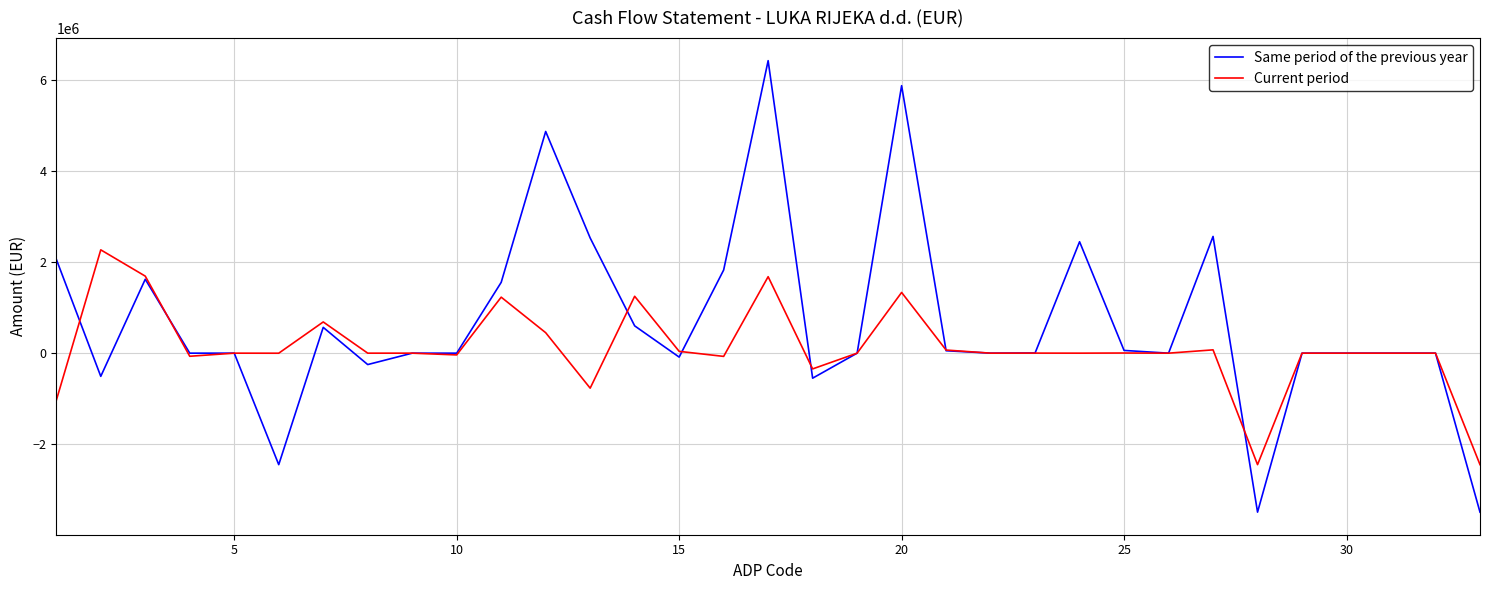

Count the number of data series in this chart.

2